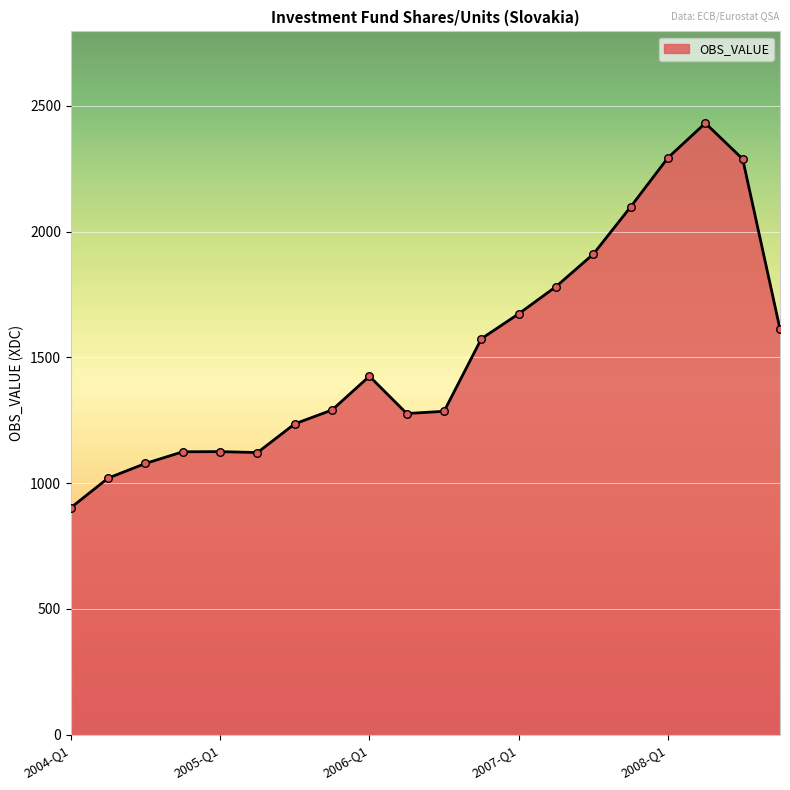

What is the difference between the maximum and minimum values?

1529.0